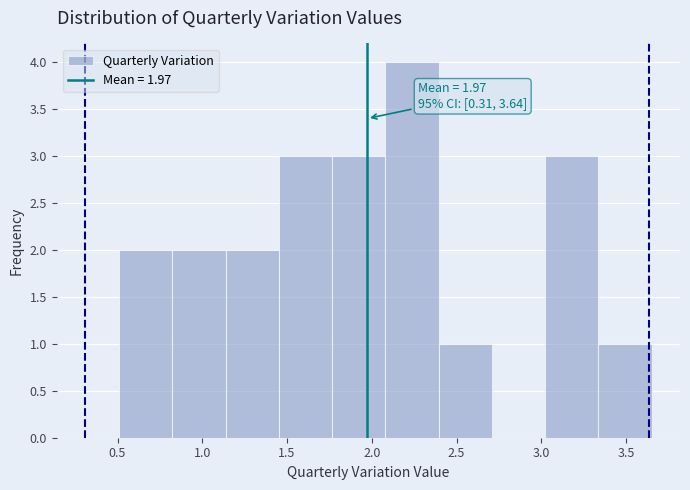

Over which range of the x-axis is the bar tallest?

2.10 to 2.40